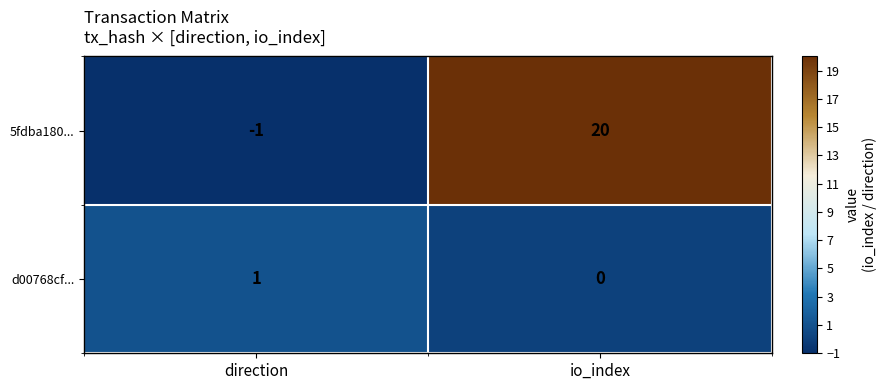

Which label corresponds to the smallest value in the chart?

direction